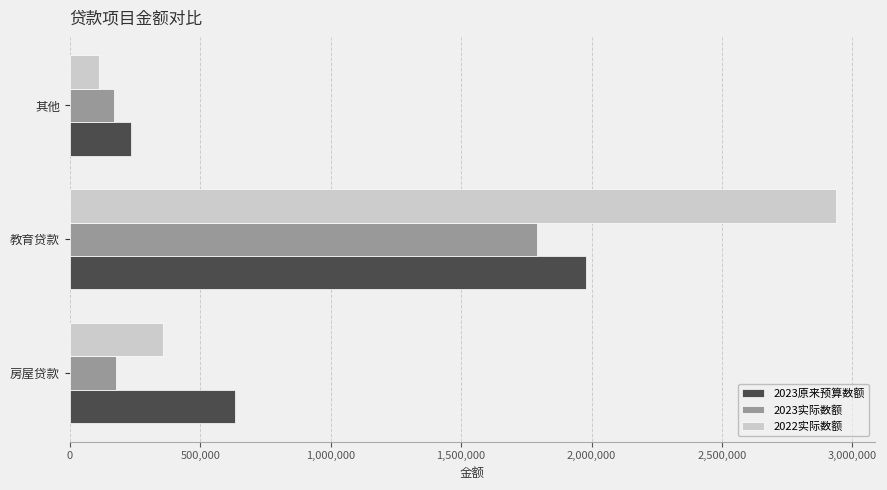

Read the 2023实际数额 value at 房屋贷款, to the nearest 50.

177400